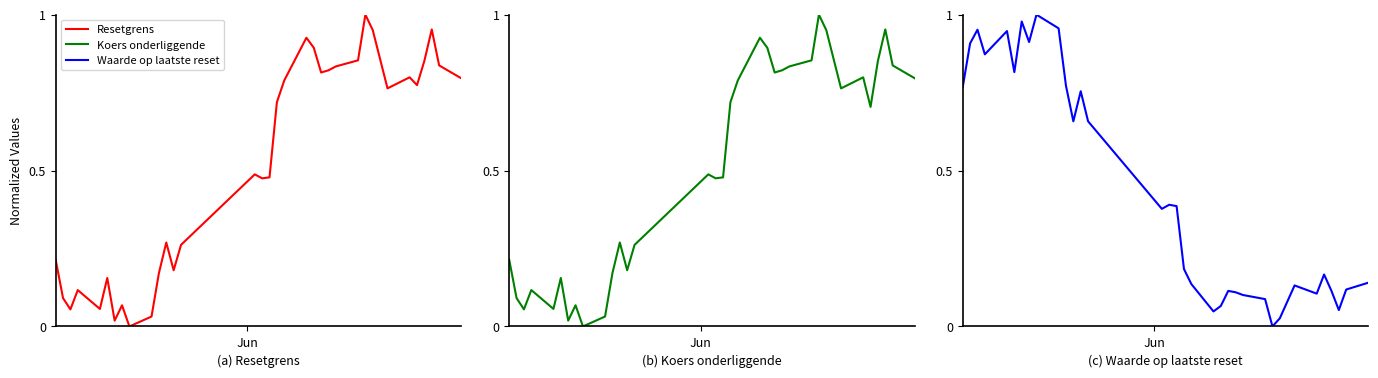

Which series ends up on top after the final intersection of Waarde op laatste reset and Koers onderliggende?

Koers onderliggende